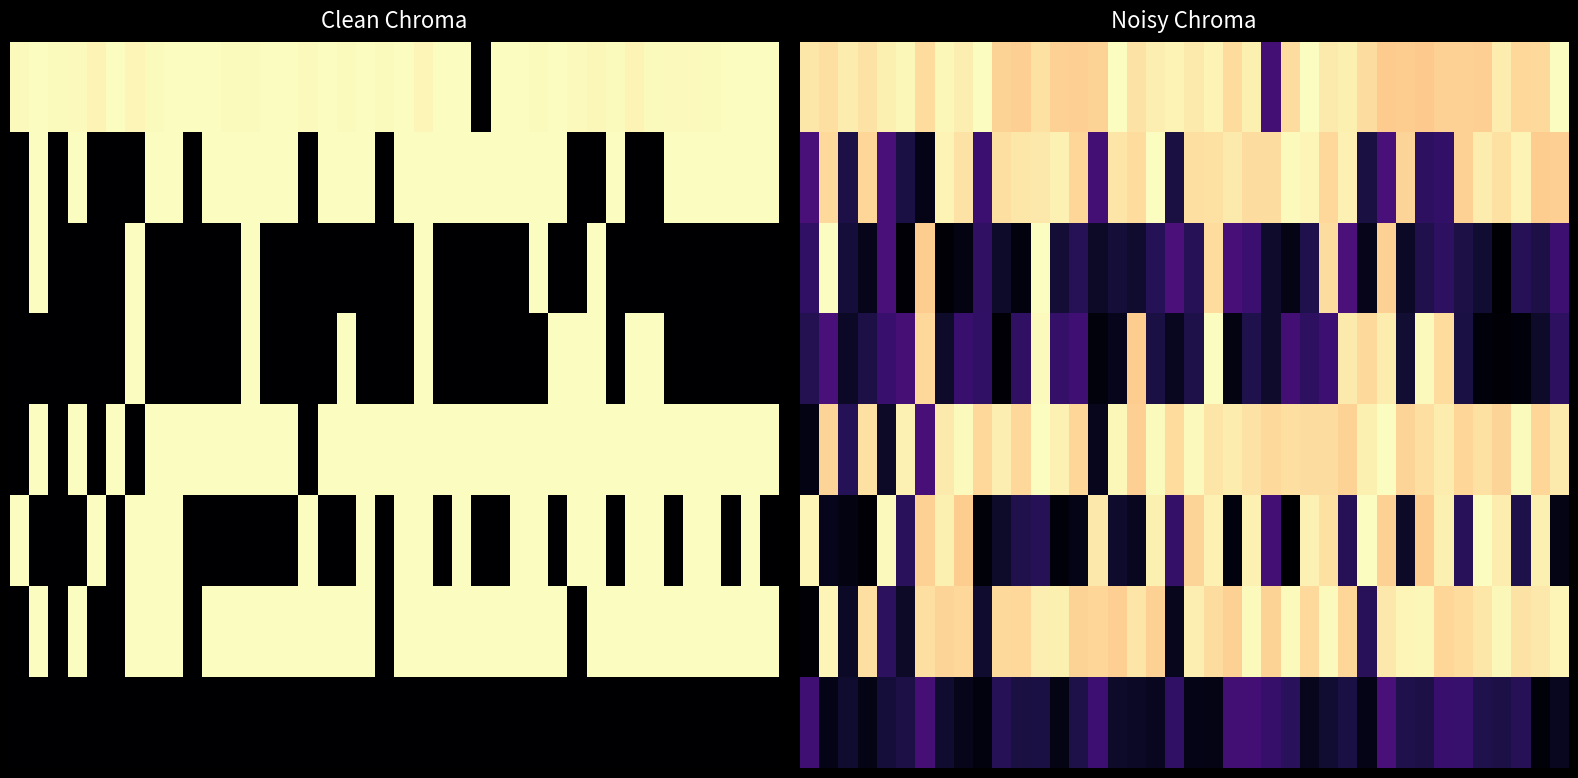

At which category does the chart reach its peak across all series?

16